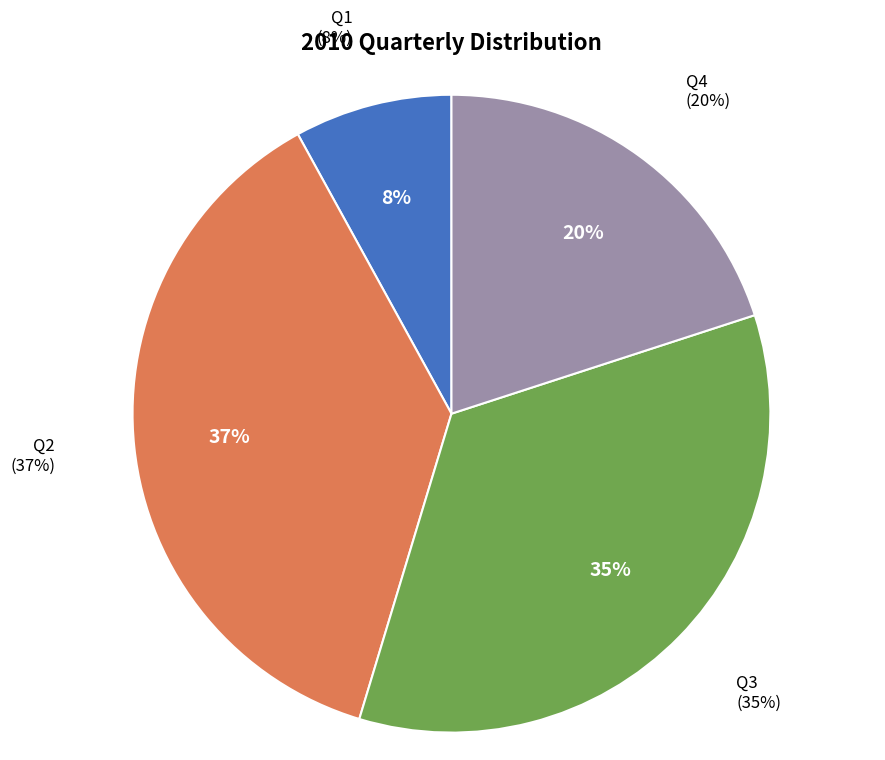

To the nearest percent, what is the difference between the Q2 and Q4 slice percentages?

17%